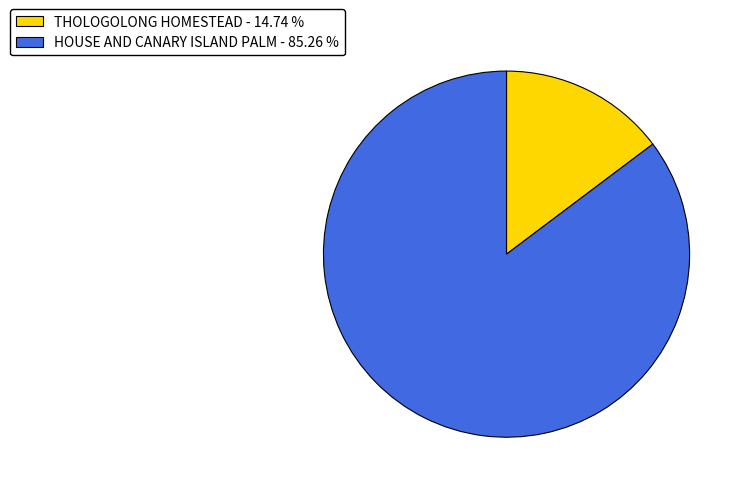

Rank the categories by value from highest to lowest.

HOUSE AND CANARY ISLAND PALM, THOLOGOLONG HOMESTEAD